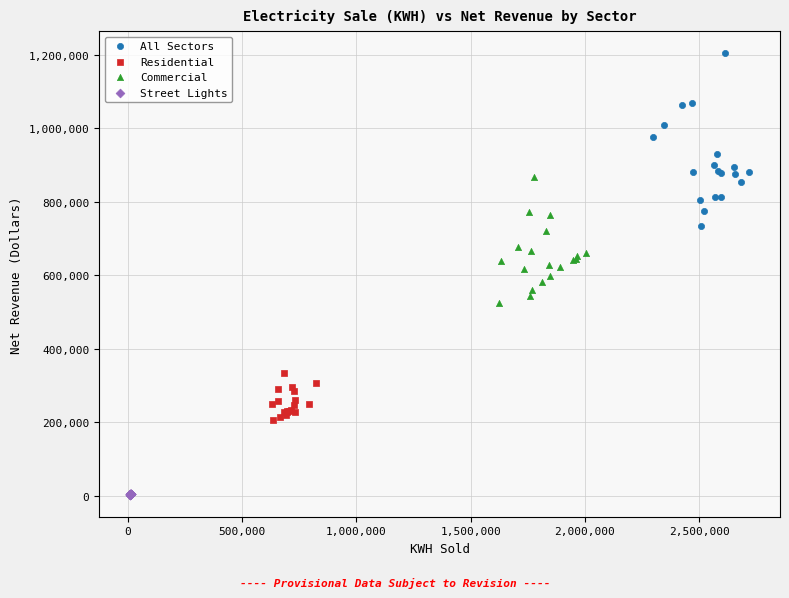

Which series has the largest Y range (max minus min)?

All Sectors